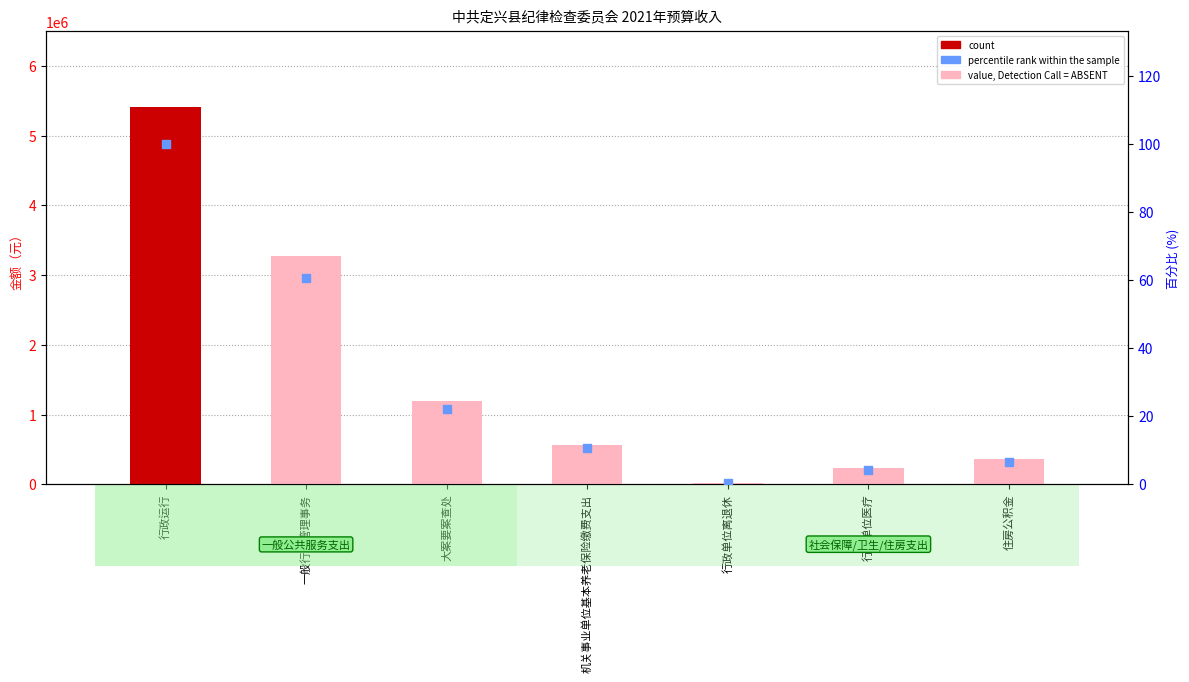

What are all the series names shown in the legend?

count, percentile rank within the sample